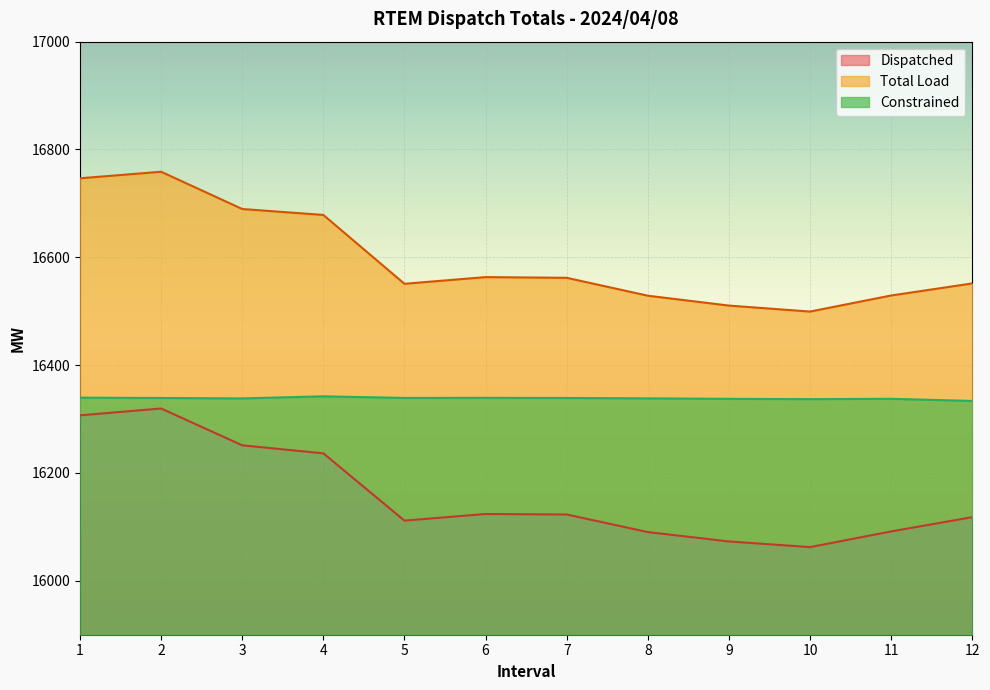

How many data points in Constrained are less than 16339?

6